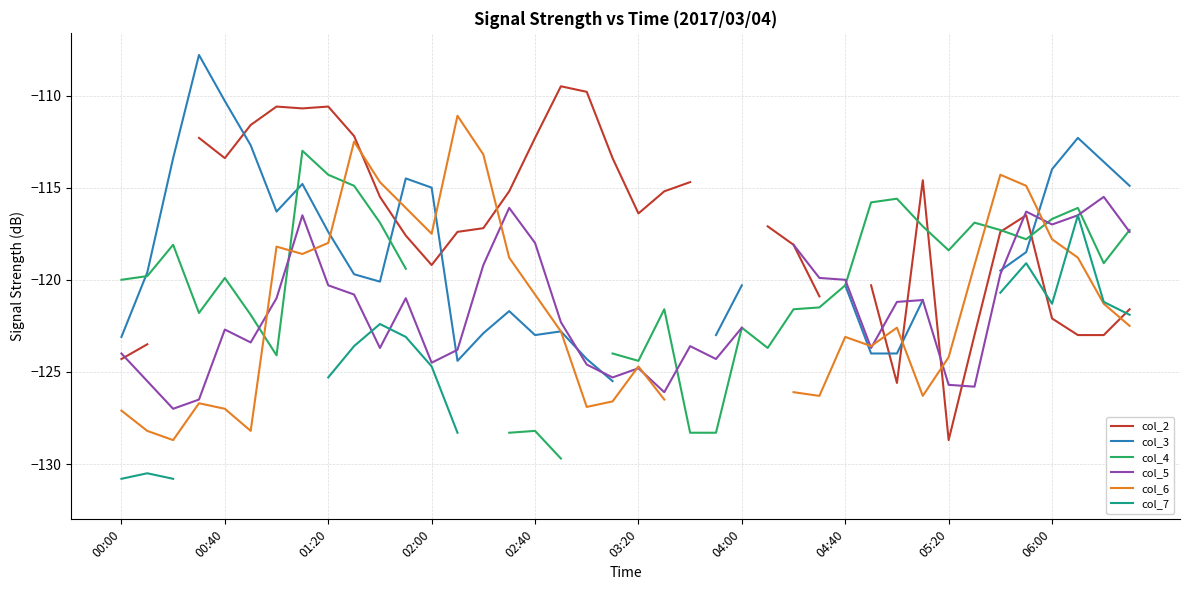

What is the value of the col_5 point at the 39th from the left?

-115.5